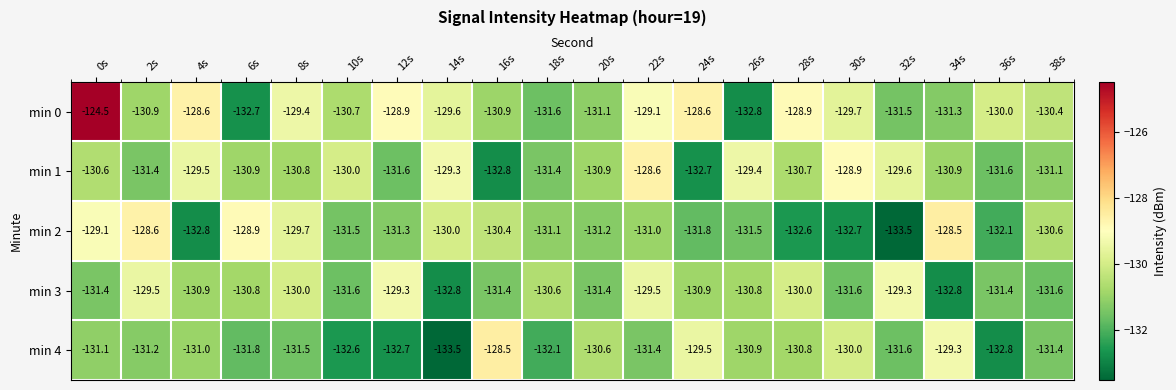

What is the smallest value displayed?

-133.5